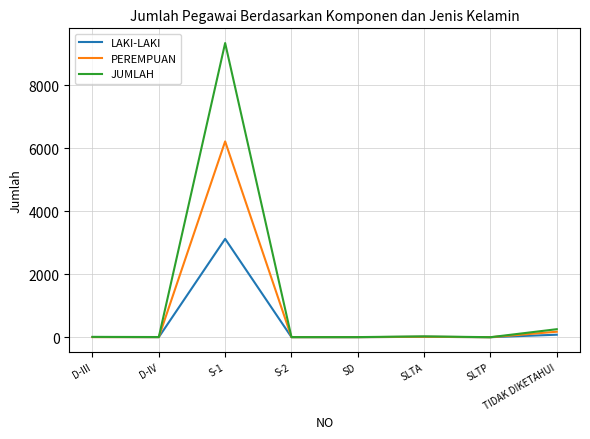

How many lines are shown in the chart?

3